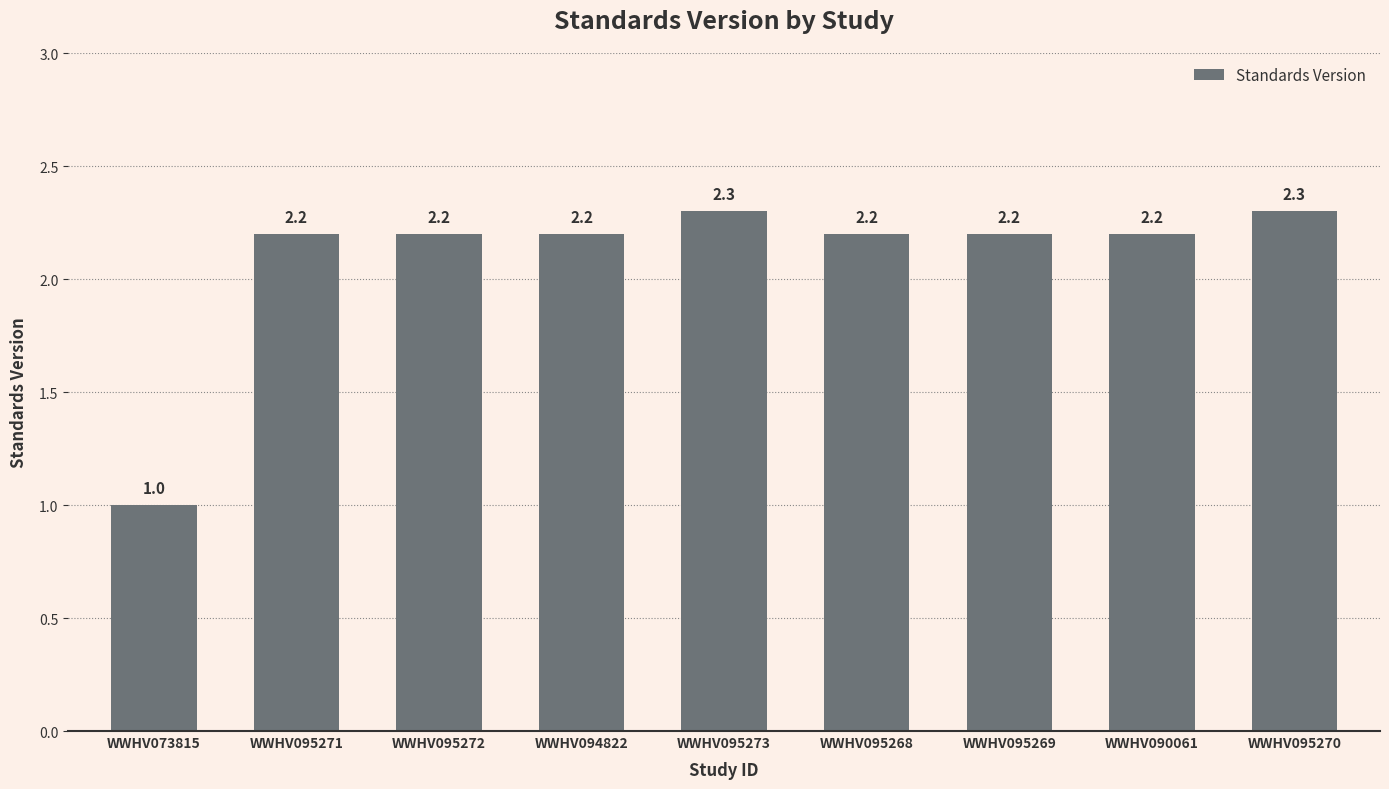

Are the bars grouped side by side (vs. stacked)?

No